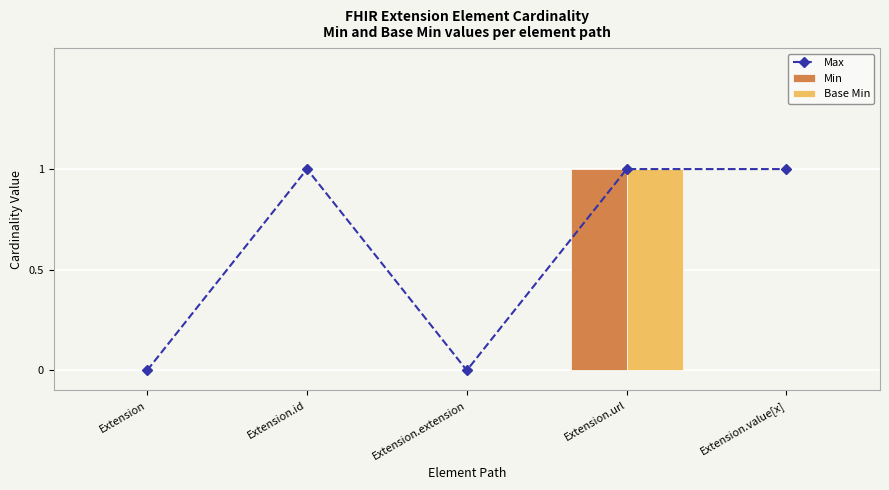

Which label corresponds to the smallest value in the chart?

Extension